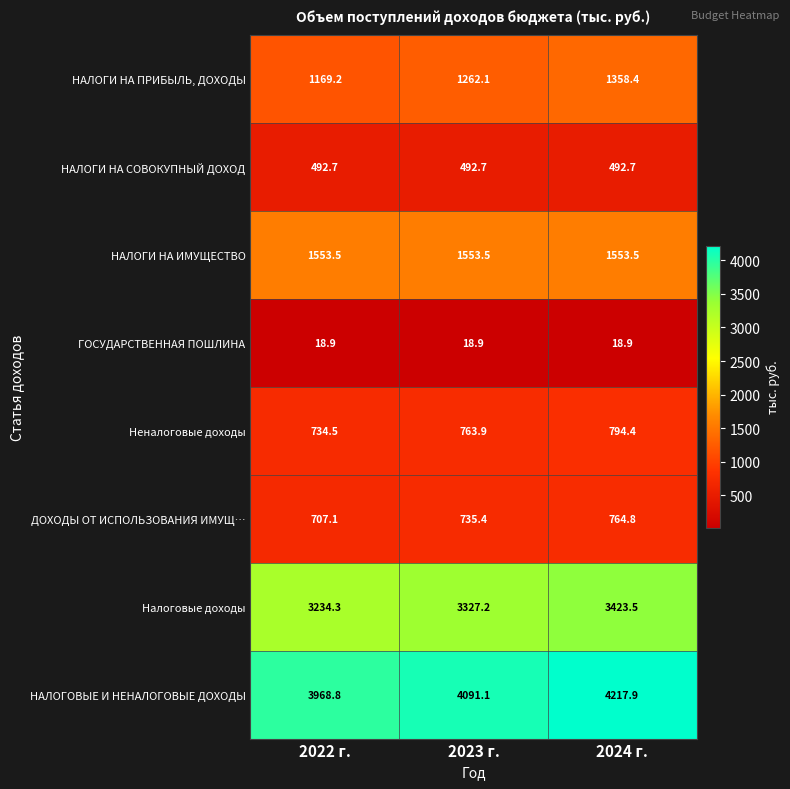

How many categories are shown in the chart?

3